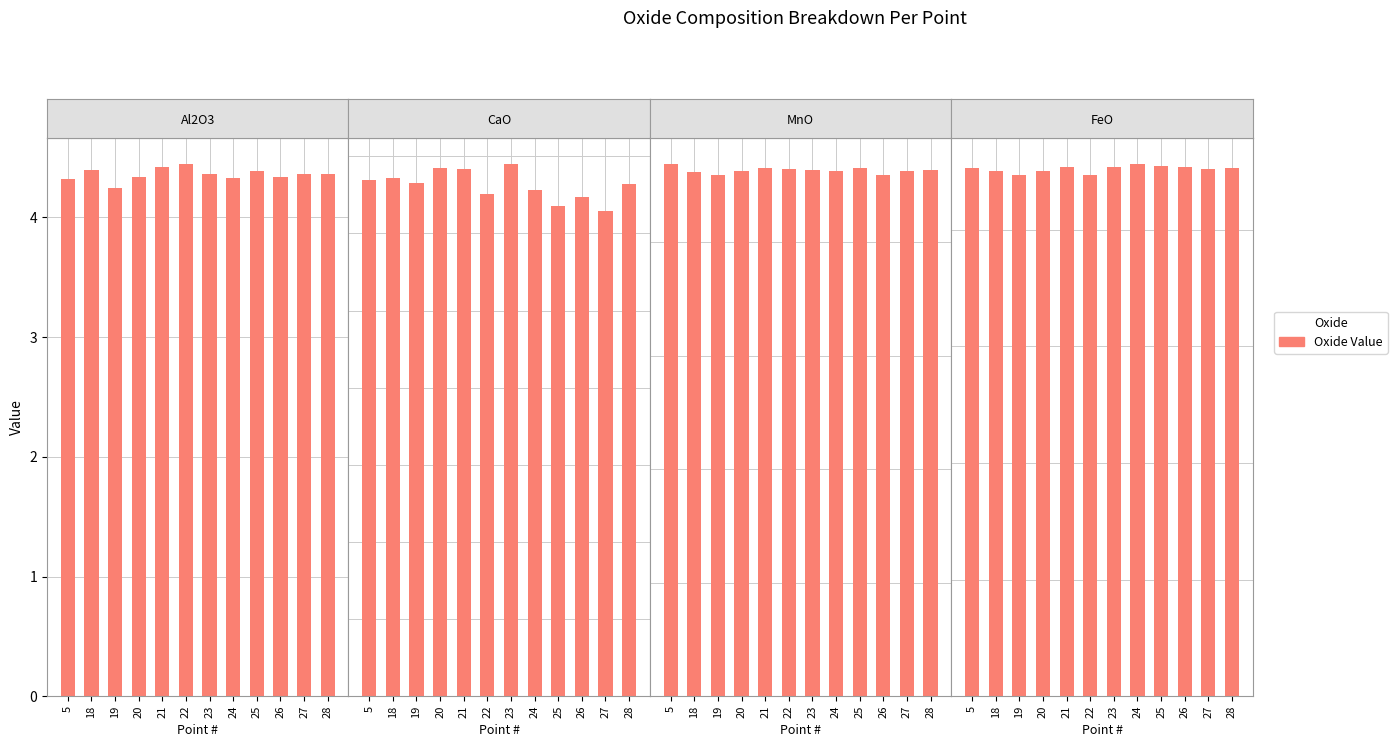

How many categories are shown in the chart?

12